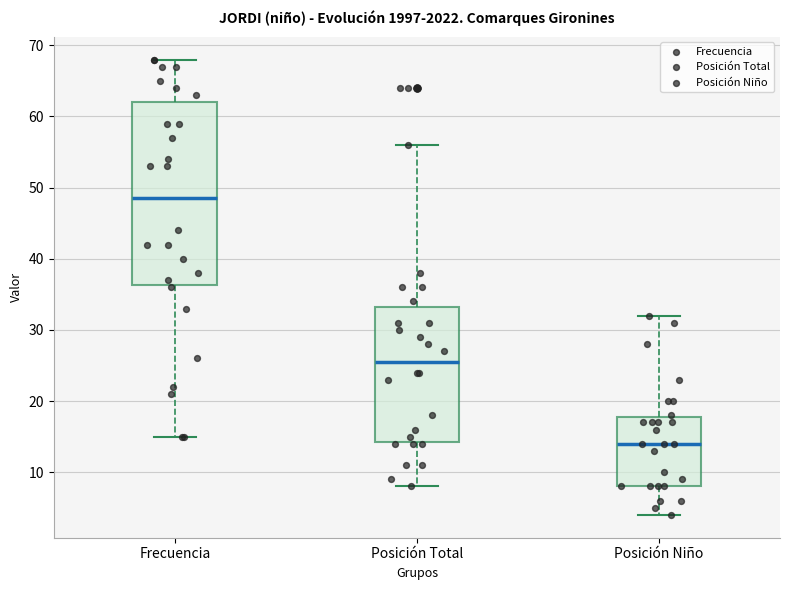

Where does the upper whisker of the box for Posición Niño end on the y-axis? The values are not printed on the chart, so give them approximately, as read against the axis.

32